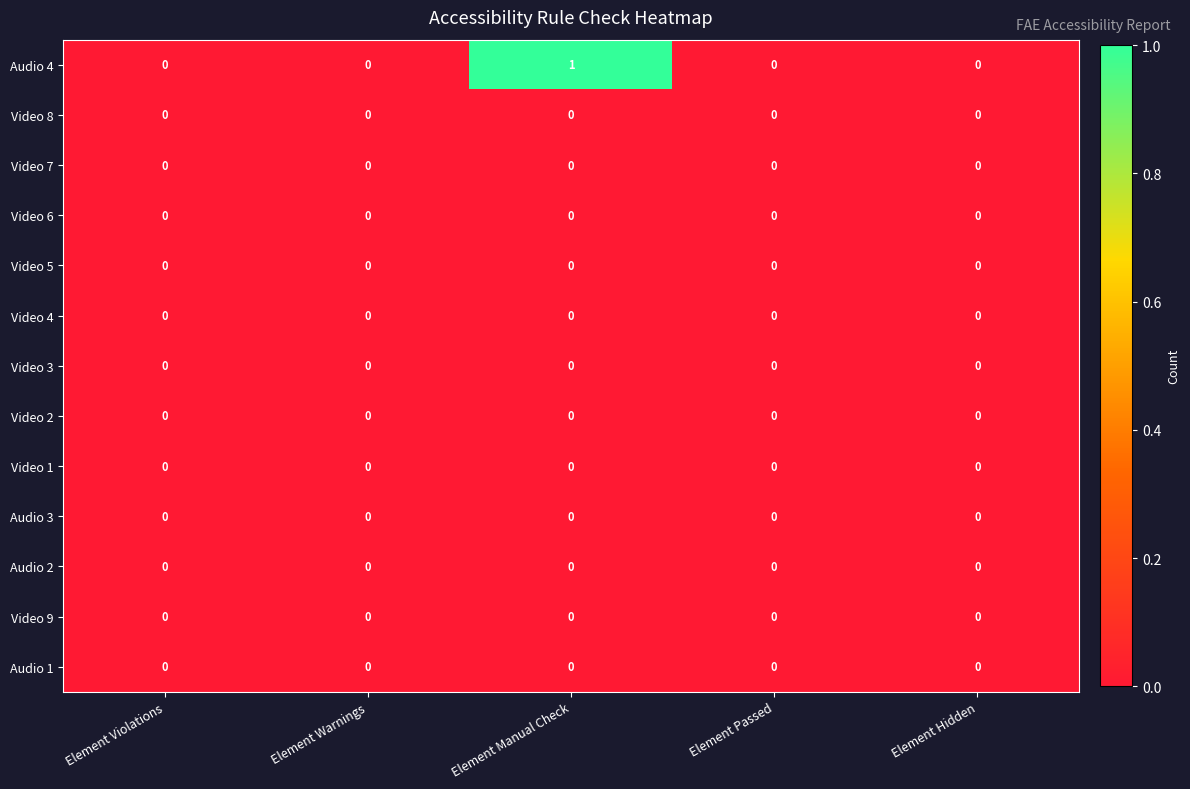

Which series has the largest total across all categories?

Audio 4